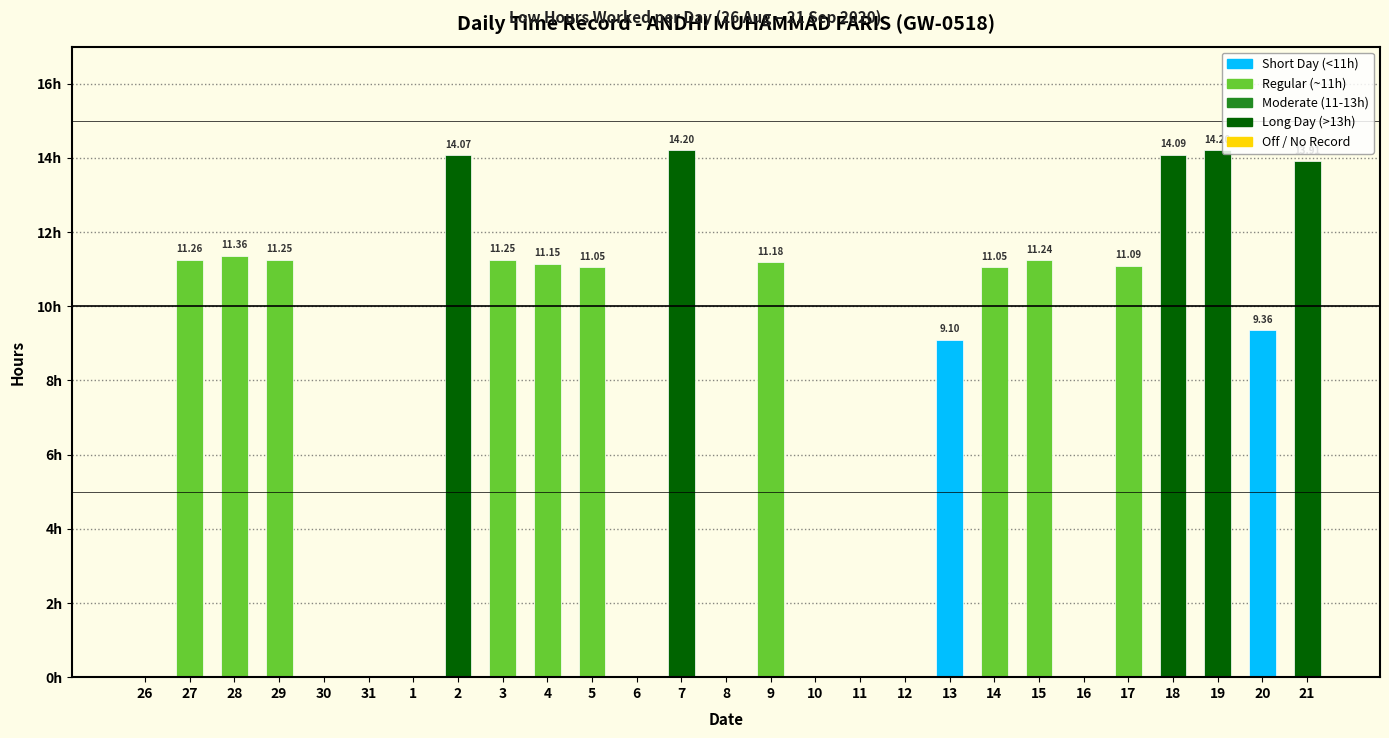

Reading left to right, list all the values displayed in this chart.

26=0.0	27=11.3	28=11.4	29=11.2	30=0.0	31=0.0	1=0.0	2=14.1	3=11.2	4=11.2	5=11.1	6=0.0	7=14.2	8=0.0	9=11.2	10=0.0	11=0.0	12=0.0	13=9.1	14=11.1	15=11.2	16=0.0	17=11.1	18=14.1	19=14.2	20=9.4	21=13.9